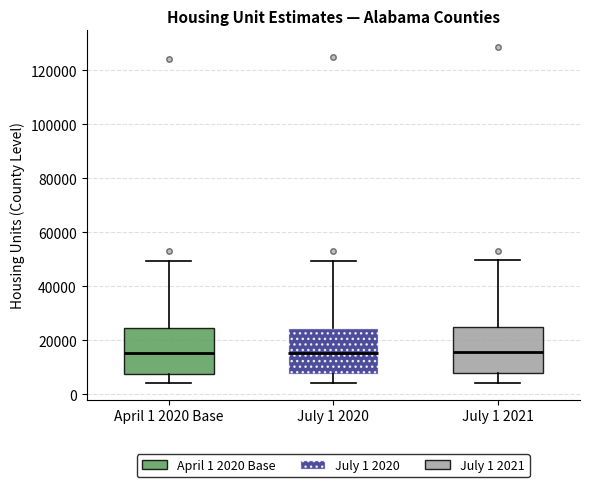

Reading left to right, transcribe this box plot: for each box, give where its median line is, the range the box spans, and where its two whiskers end, as read against the y-axis. The values are not printed on the chart, so give them approximately, as read against the axis.

April 1 2020 Base: median 16000, box 8000 to 24000, whiskers 4000 to 50000
July 1 2020: median 16000, box 8000 to 24000, whiskers 4000 to 50000
July 1 2021: median 16000, box 8000 to 24000, whiskers 4000 to 50000